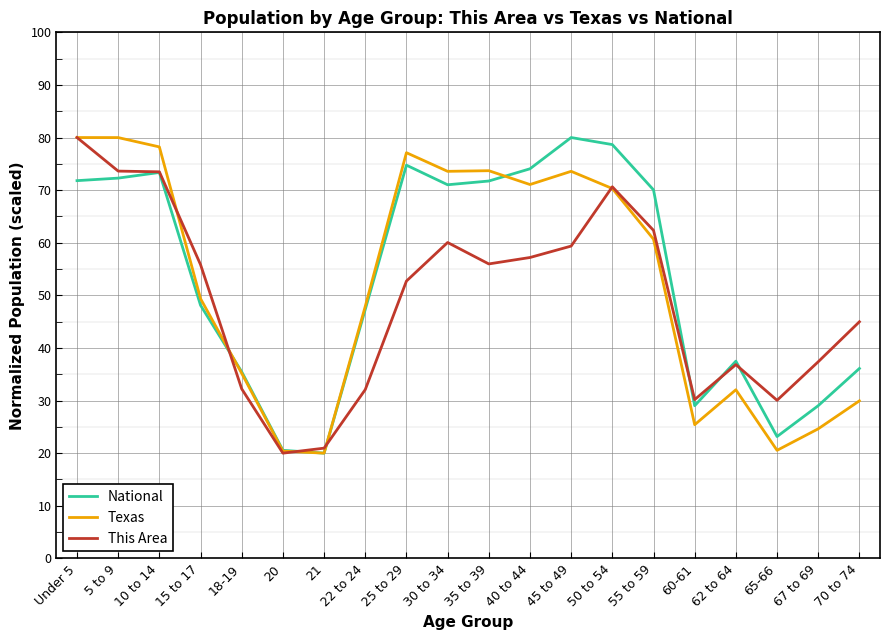

What is the total value across all series at 30 to 34?

204.6